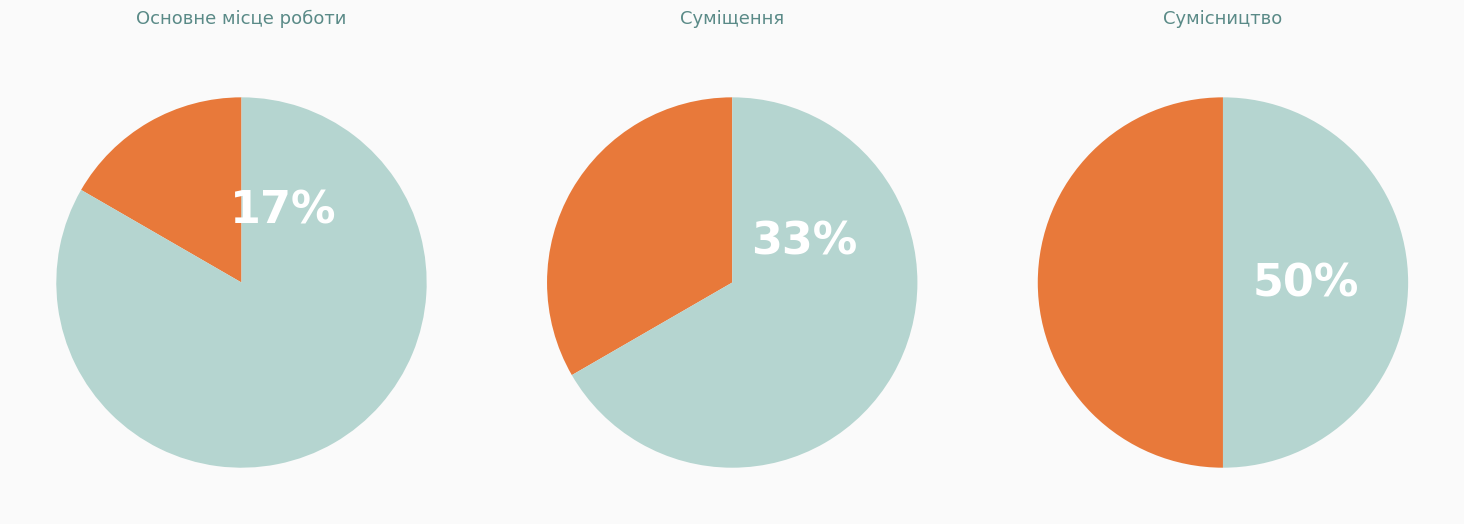

Which slice is the largest?

Сумісництво